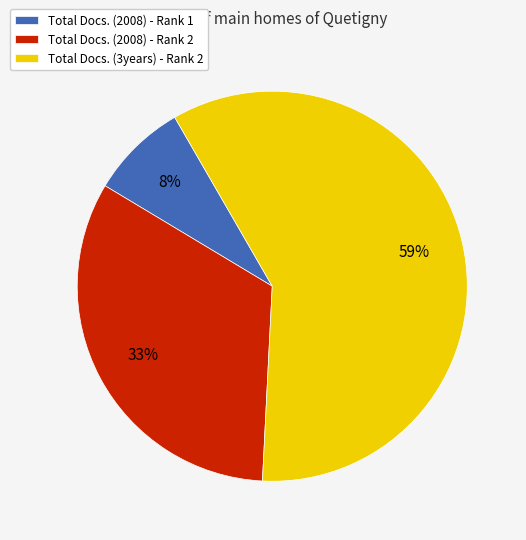

Does Total Docs. (2008) - Rank 2 account for over 50% of the chart?

No